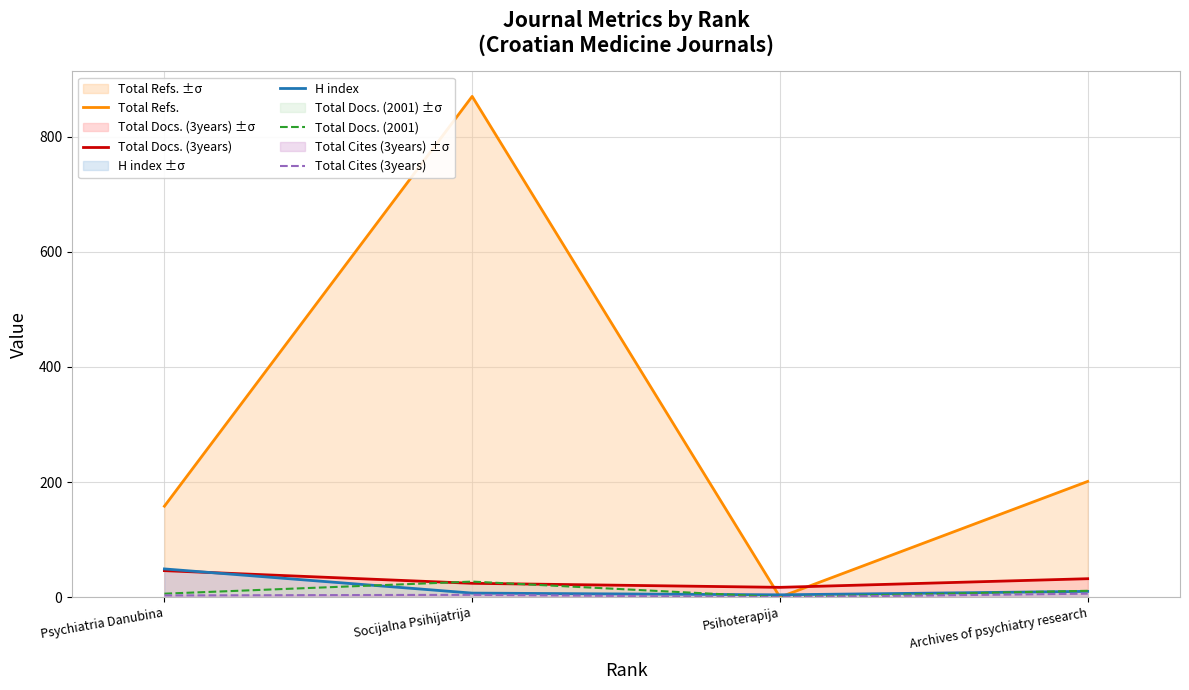

Which label corresponds to the largest value in the chart?

Socijalna Psihijatrija